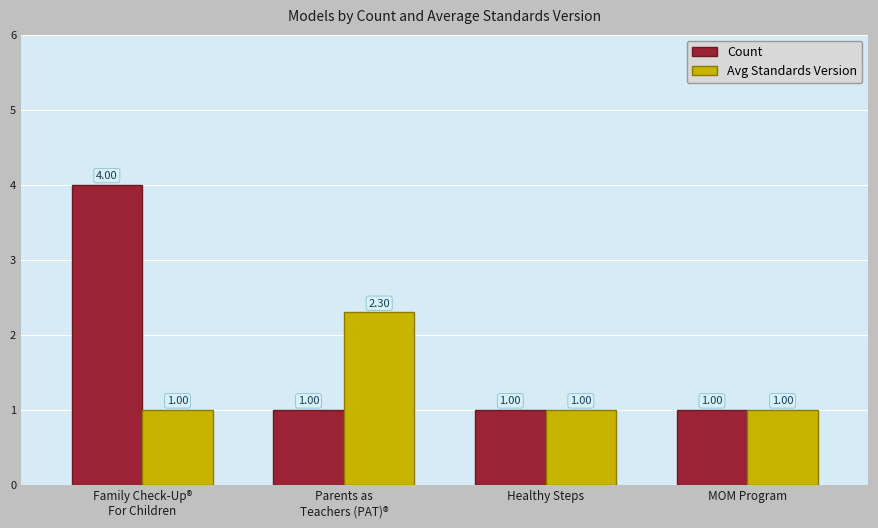

Which series has the largest total across all categories?

Count